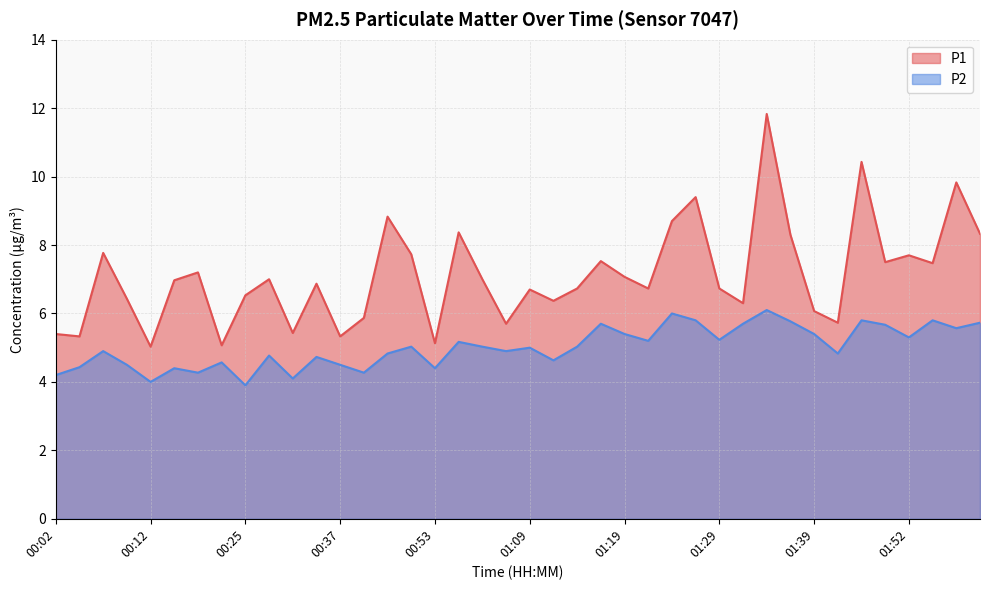

Which series changed the most between 00:09 and 01:01?

P1